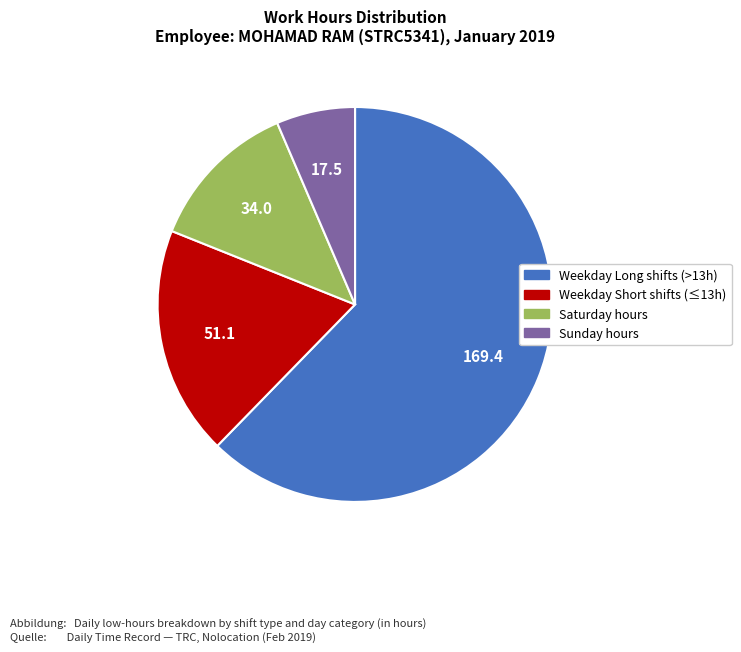

Does any single category account for the majority?

Yes